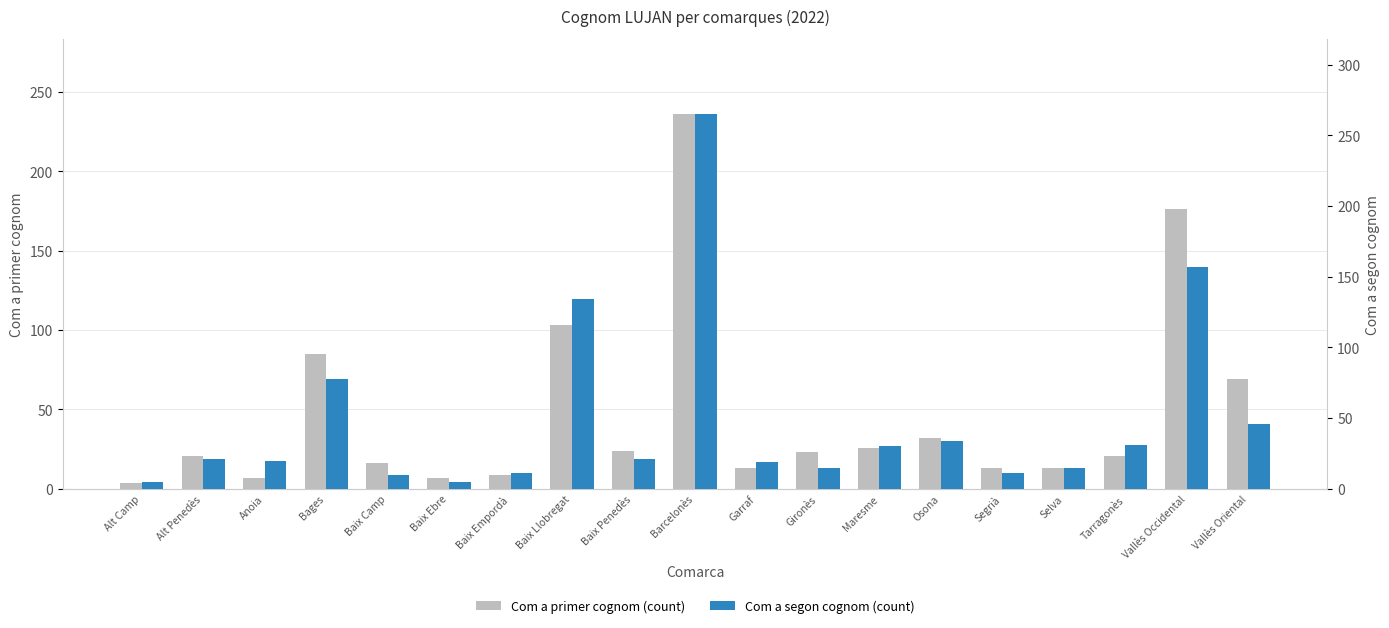

What is the sum of all Com a segon cognom (count) values?

928